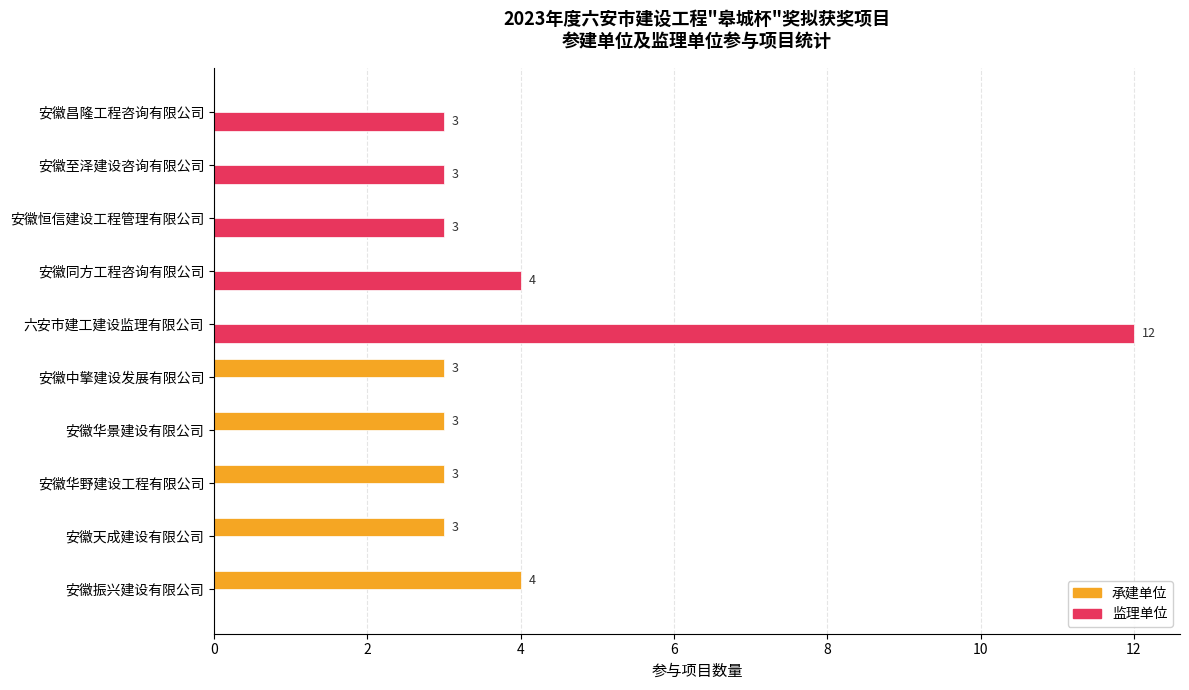

Which series has the largest total across all categories?

监理单位